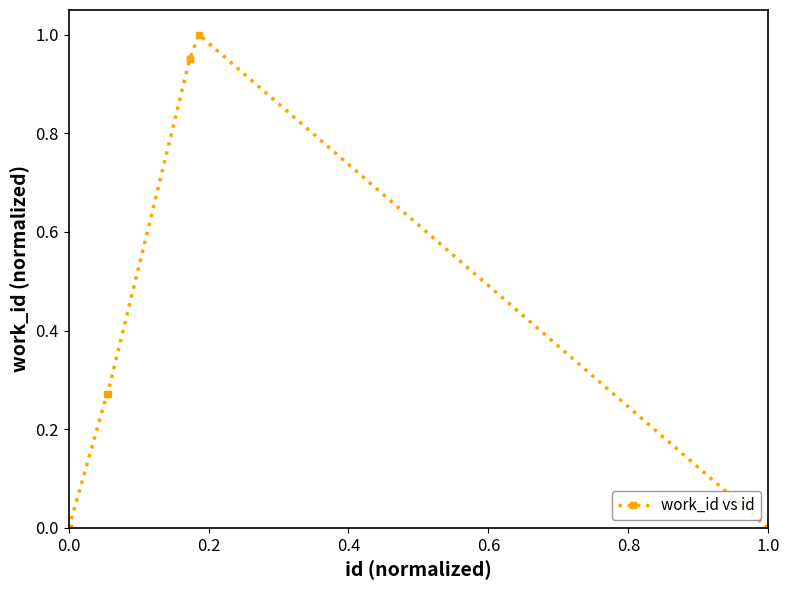

How many interior local peaks (higher than both neighbors) does the data have?

1